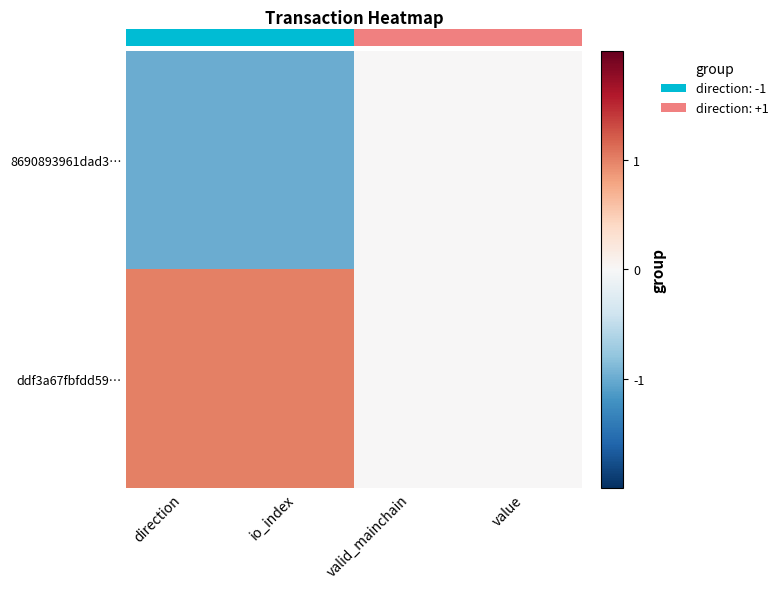

At which category is the sum across all series the highest?

direction